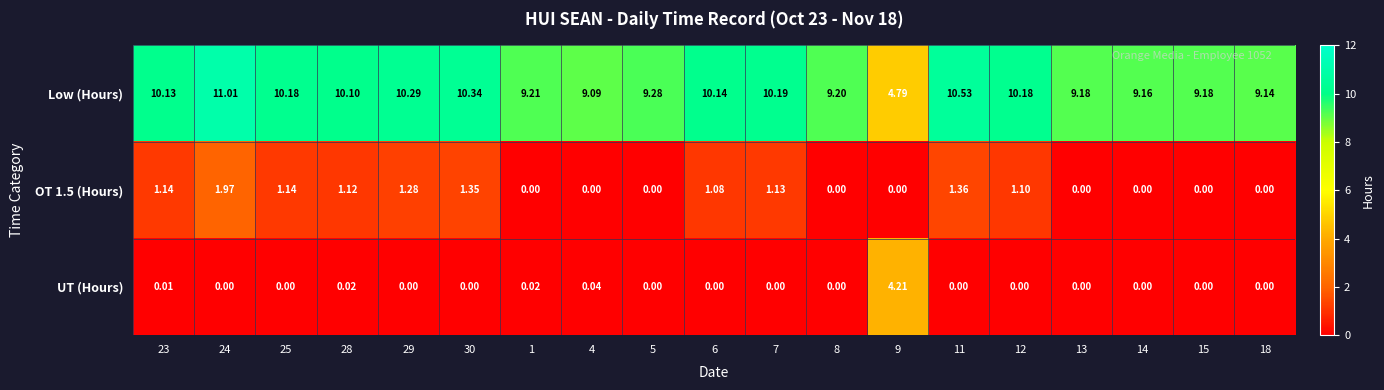

Which series has the largest range (max minus min)?

Low (Hours)